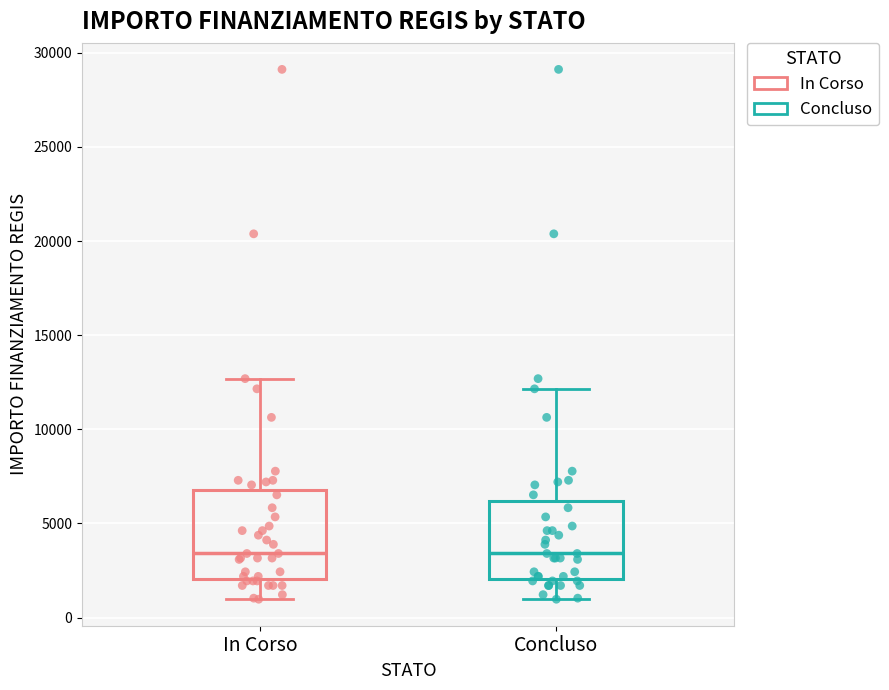

Reading left to right, read every box against the y-axis: the position of its median line, the range the box covers, and the ends of its whiskers. The values are not printed on the chart, so give them approximately, as read against the axis.

In Corso: median 3500, box 2000 to 7000, whiskers 1000 to 12500
Concluso: median 3500, box 2000 to 6000, whiskers 1000 to 12000